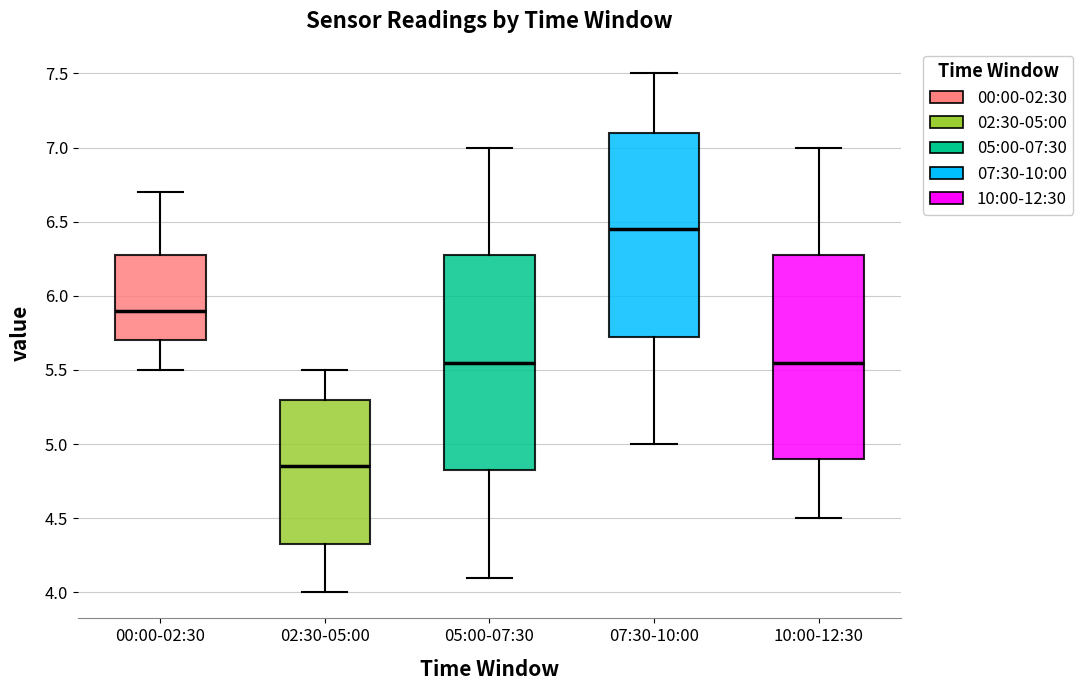

Comparing the boxes themselves (not the whiskers), which one is the tallest?

05:00-07:30